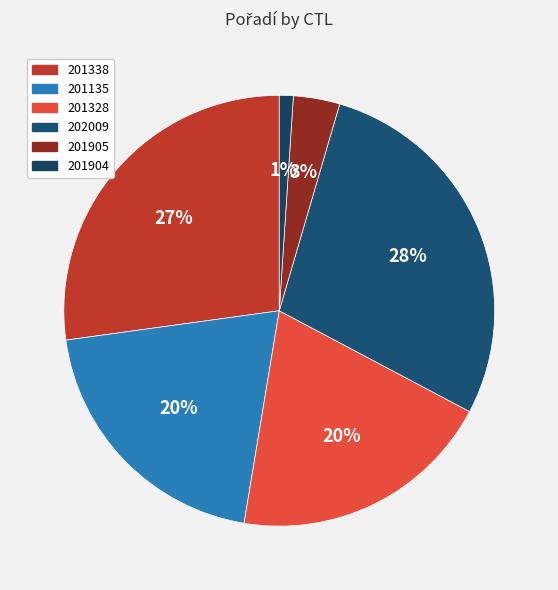

Is it true that 202009 is 28% of the pie?

True